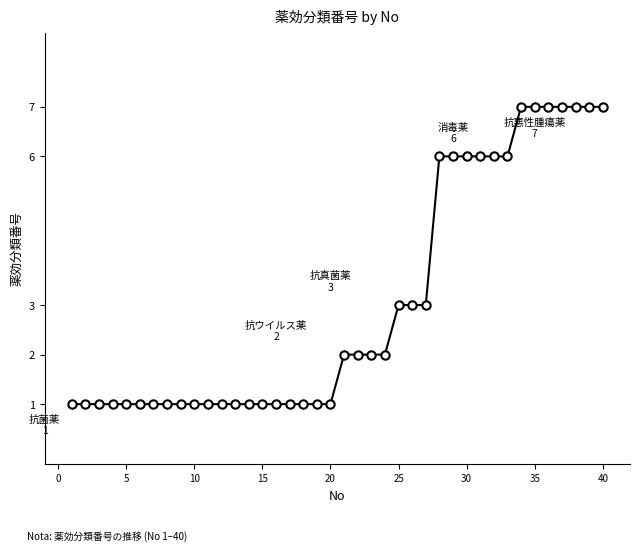

What is the value of the 15th point from the left?

1